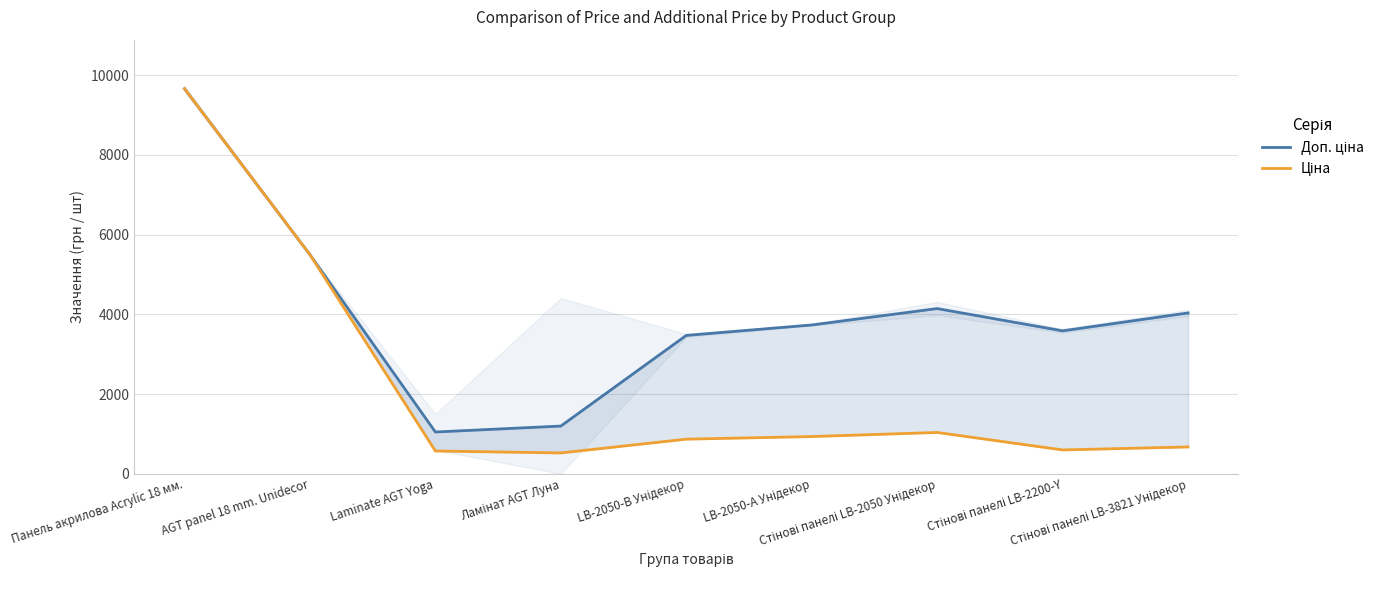

True or false: Ціна and Доп. ціна intersect in this chart.

False